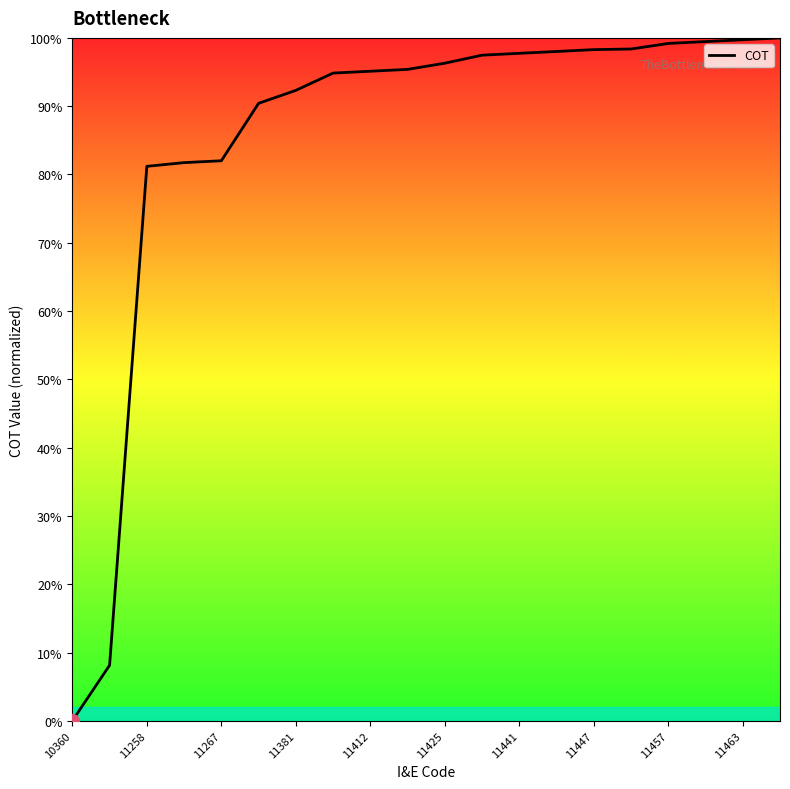

What is the maximum value shown in the chart?

100.0